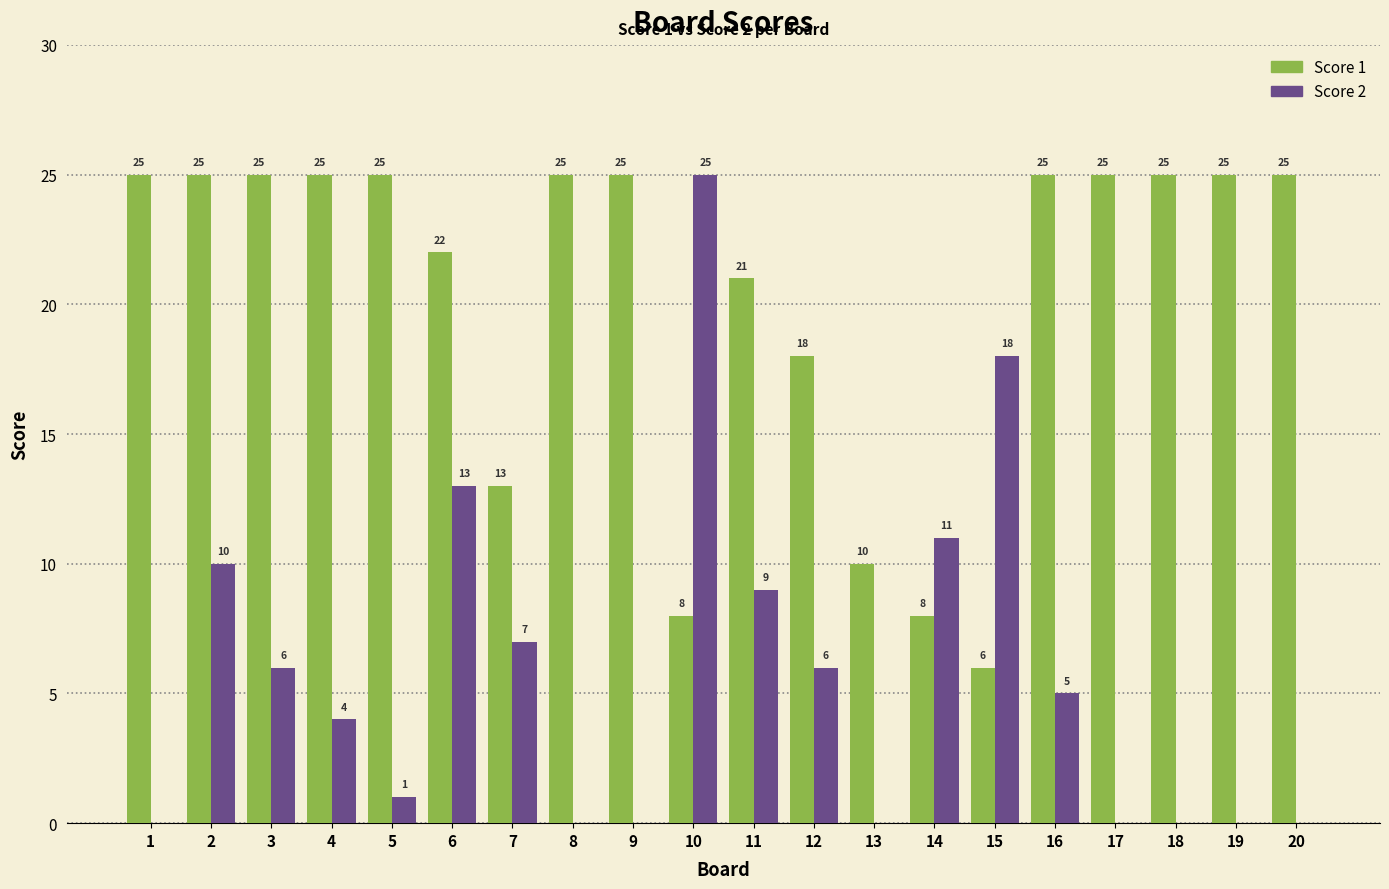

Where is Score 1 nearest to the value 15?

7